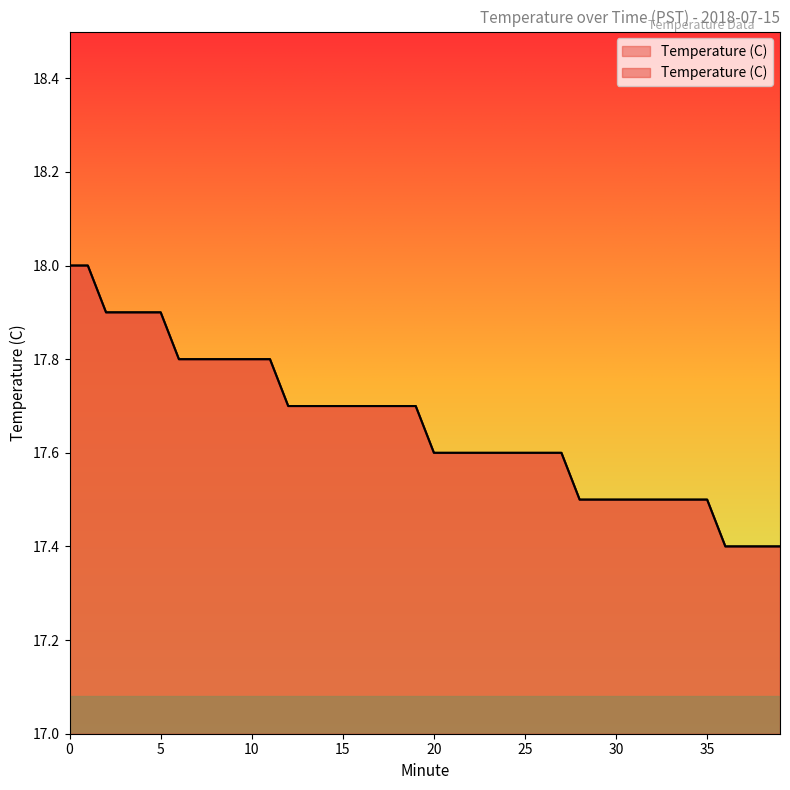

Does the chart display data point markers on the line(s)?

No